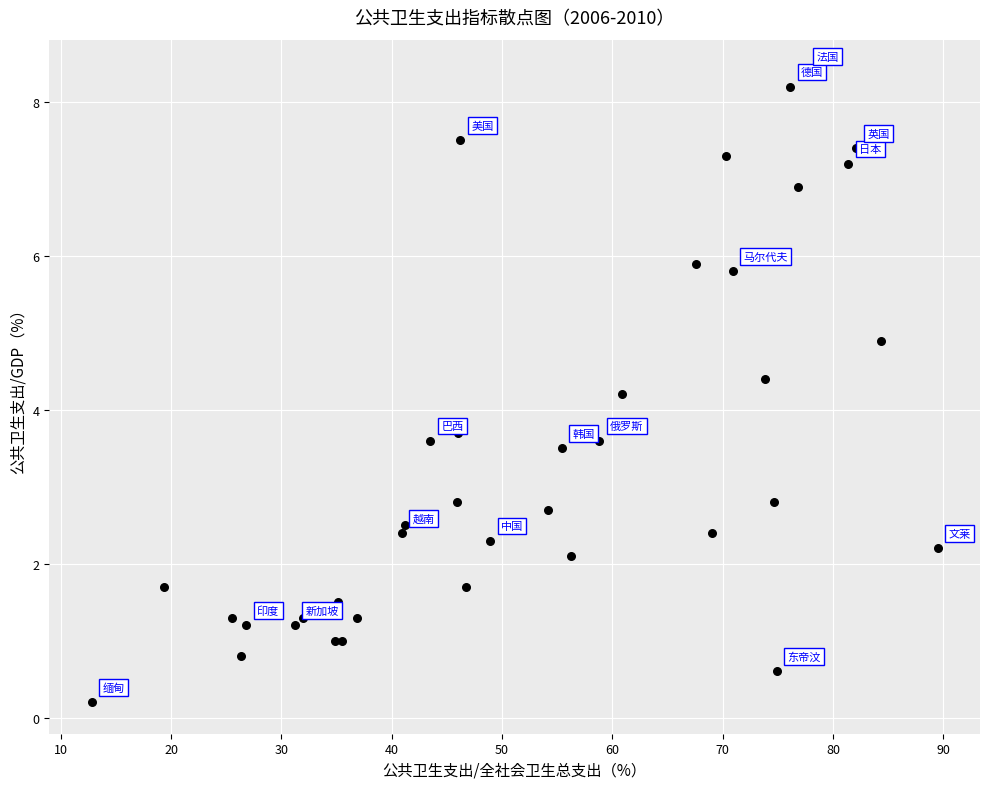

What Y value in the scatter plot is closest to 4?

4.2